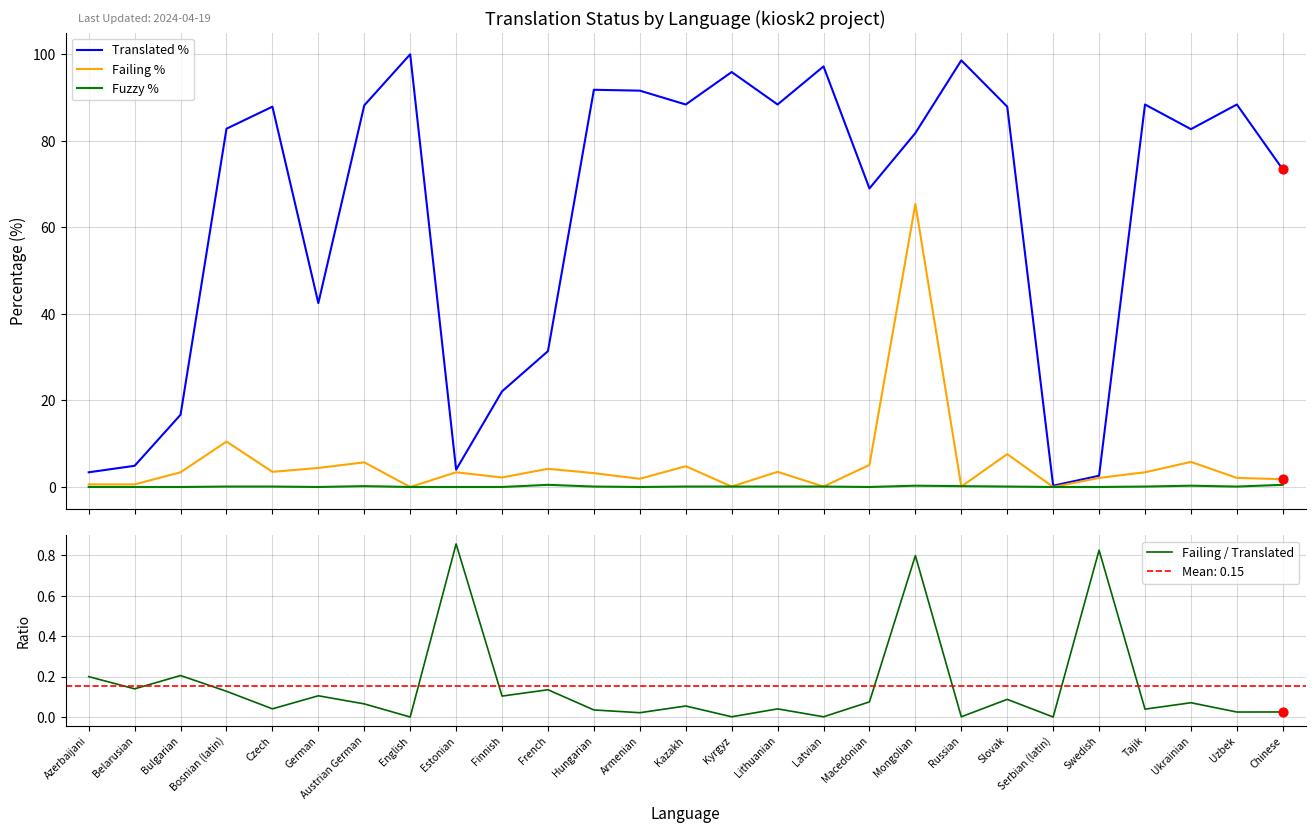

Which series contains the lowest Y value?

Failing %